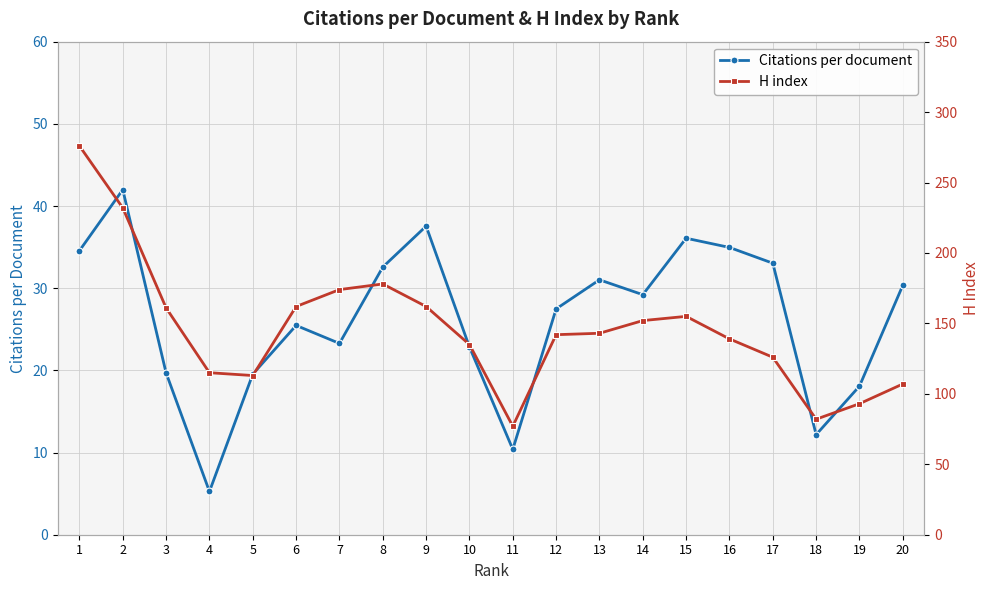

The Citations per document series shows 49.4 at 8. True or false?

False